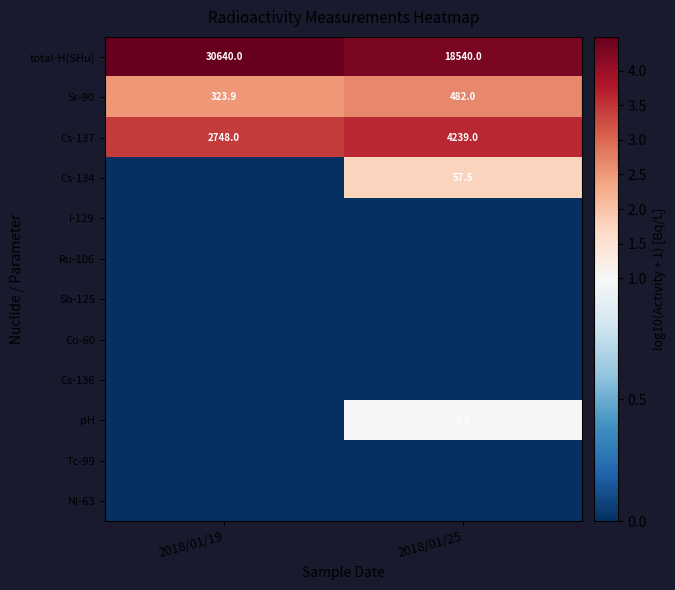

What is the difference between the Cs-137 values at 2018/01/25 and 2018/01/19?

1491.0